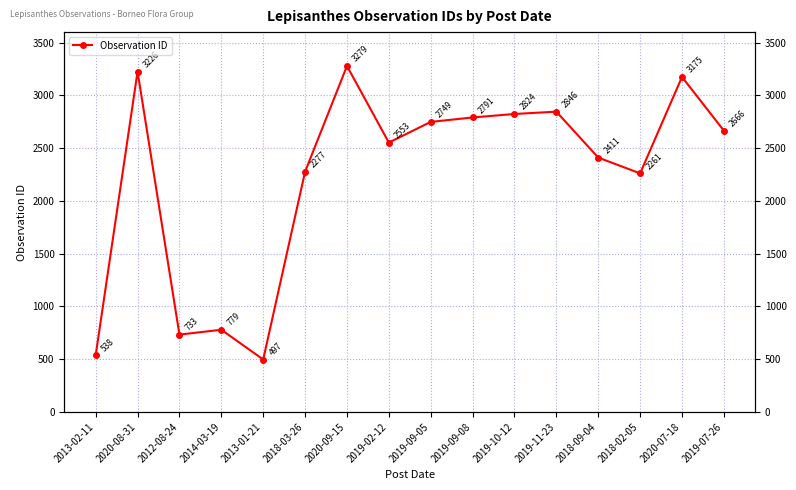

List the labels in order of value, smallest first.

2013-01-21, 2013-02-11, 2012-08-24, 2014-03-19, 2018-02-05, 2018-03-26, 2018-09-04, 2019-02-12, 2019-07-26, 2019-09-05, 2019-09-08, 2019-10-12, 2019-11-23, 2020-07-18, 2020-08-31, 2020-09-15